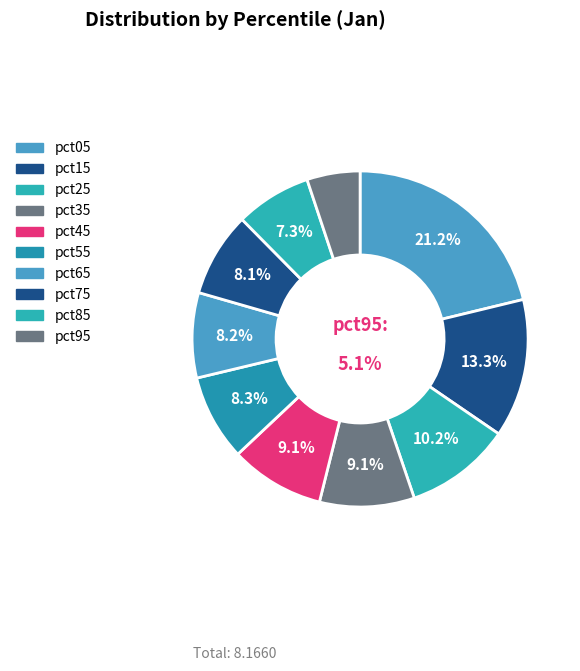

What percentage do pct45 and pct65 together represent?

17.3%